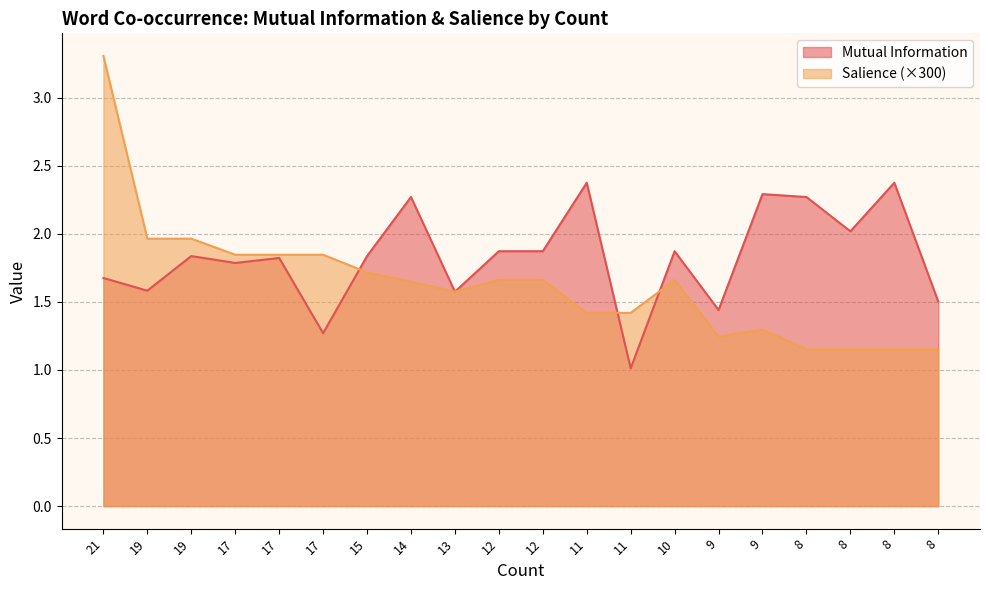

Reading left to right, list all the values displayed in this chart.

Mutual Information: 21=1.7	19=1.6	19=1.8	17=1.8	17=1.8	17=1.3	15=1.8	14=2.3	13=1.6	12=1.9	12=1.9	11=2.4	11=1.0	10=1.9	9=1.4	9=2.3	8=2.3	8=2.0	8=2.4	8=1.5
Salience: 21=3.3	19=2.0	19=2.0	17=1.8	17=1.8	17=1.8	15=1.7	14=1.6	13=1.6	12=1.7	12=1.7	11=1.4	11=1.4	10=1.7	9=1.2	9=1.3	8=1.2	8=1.2	8=1.2	8=1.2